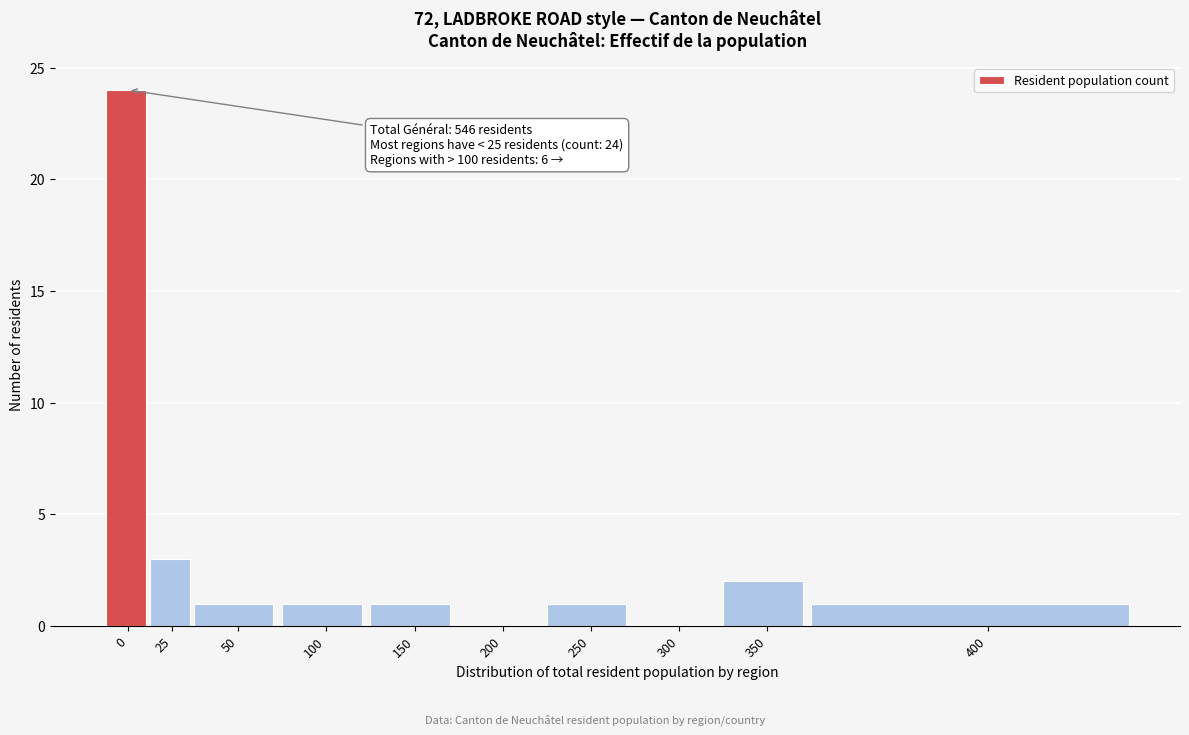

Reading right to left, what are all the values shown in this chart?

400=1	350=2	300=0	250=1	200=0	150=1	100=1	50=1	25=3	0=24